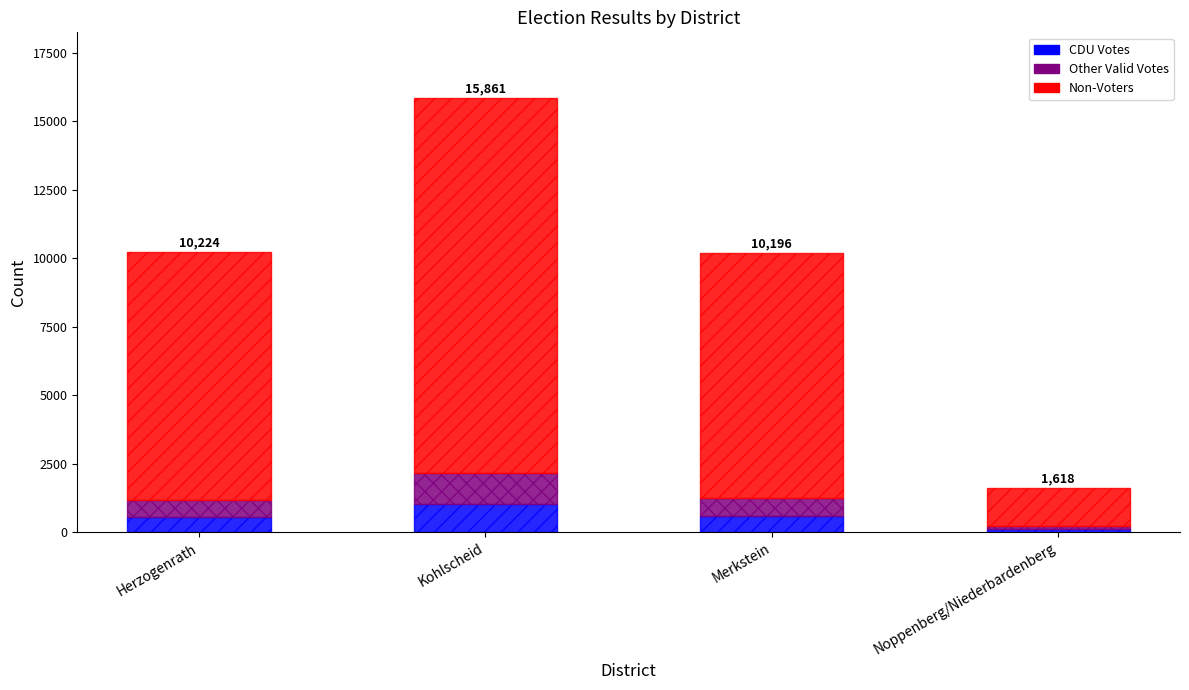

What is the total value across all series at Kohlscheid?

15861